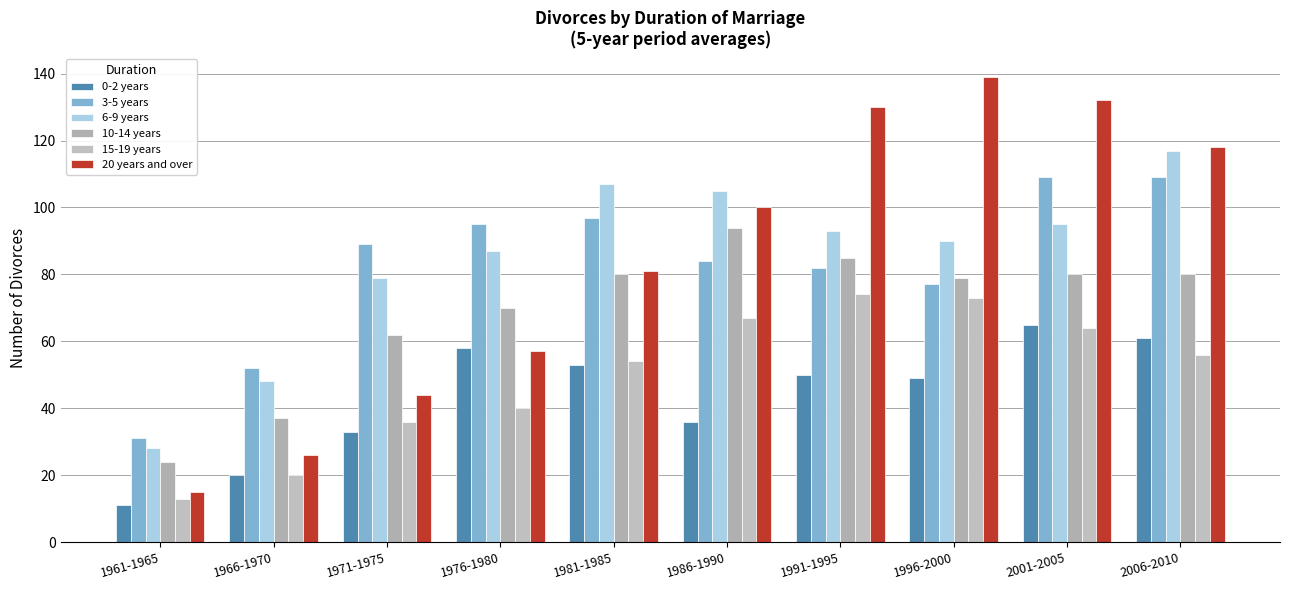

Reading right to left, list all the values displayed in this chart.

0-2 years: 2006-2010=61	2001-2005=65	1996-2000=49	1991-1995=50	1986-1990=36	1981-1985=53	1976-1980=58	1971-1975=33	1966-1970=20	1961-1965=11
3-5 years: 2006-2010=109	2001-2005=109	1996-2000=77	1991-1995=82	1986-1990=84	1981-1985=97	1976-1980=95	1971-1975=89	1966-1970=52	1961-1965=31
6-9 years: 2006-2010=117	2001-2005=95	1996-2000=90	1991-1995=93	1986-1990=105	1981-1985=107	1976-1980=87	1971-1975=79	1966-1970=48	1961-1965=28
10-14 years: 2006-2010=80	2001-2005=80	1996-2000=79	1991-1995=85	1986-1990=94	1981-1985=80	1976-1980=70	1971-1975=62	1966-1970=37	1961-1965=24
15-19 years: 2006-2010=56	2001-2005=64	1996-2000=73	1991-1995=74	1986-1990=67	1981-1985=54	1976-1980=40	1971-1975=36	1966-1970=20	1961-1965=13
20 years and over: 2006-2010=118	2001-2005=132	1996-2000=139	1991-1995=130	1986-1990=100	1981-1985=81	1976-1980=57	1971-1975=44	1966-1970=26	1961-1965=15